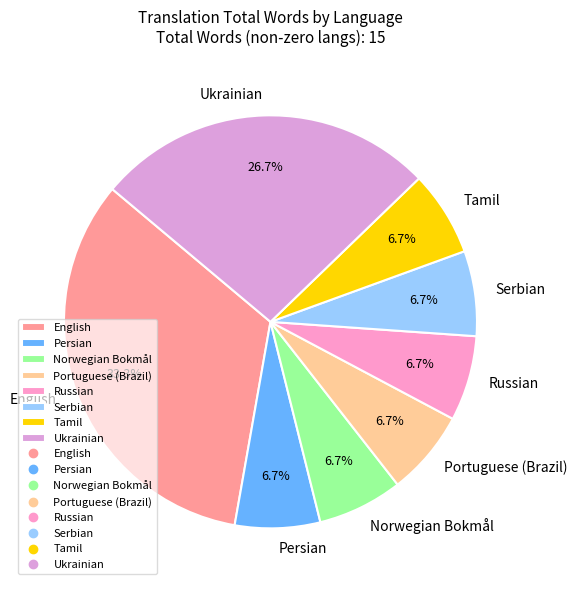

To the nearest percent, what is the difference between the largest and smallest slice percentages?

27%